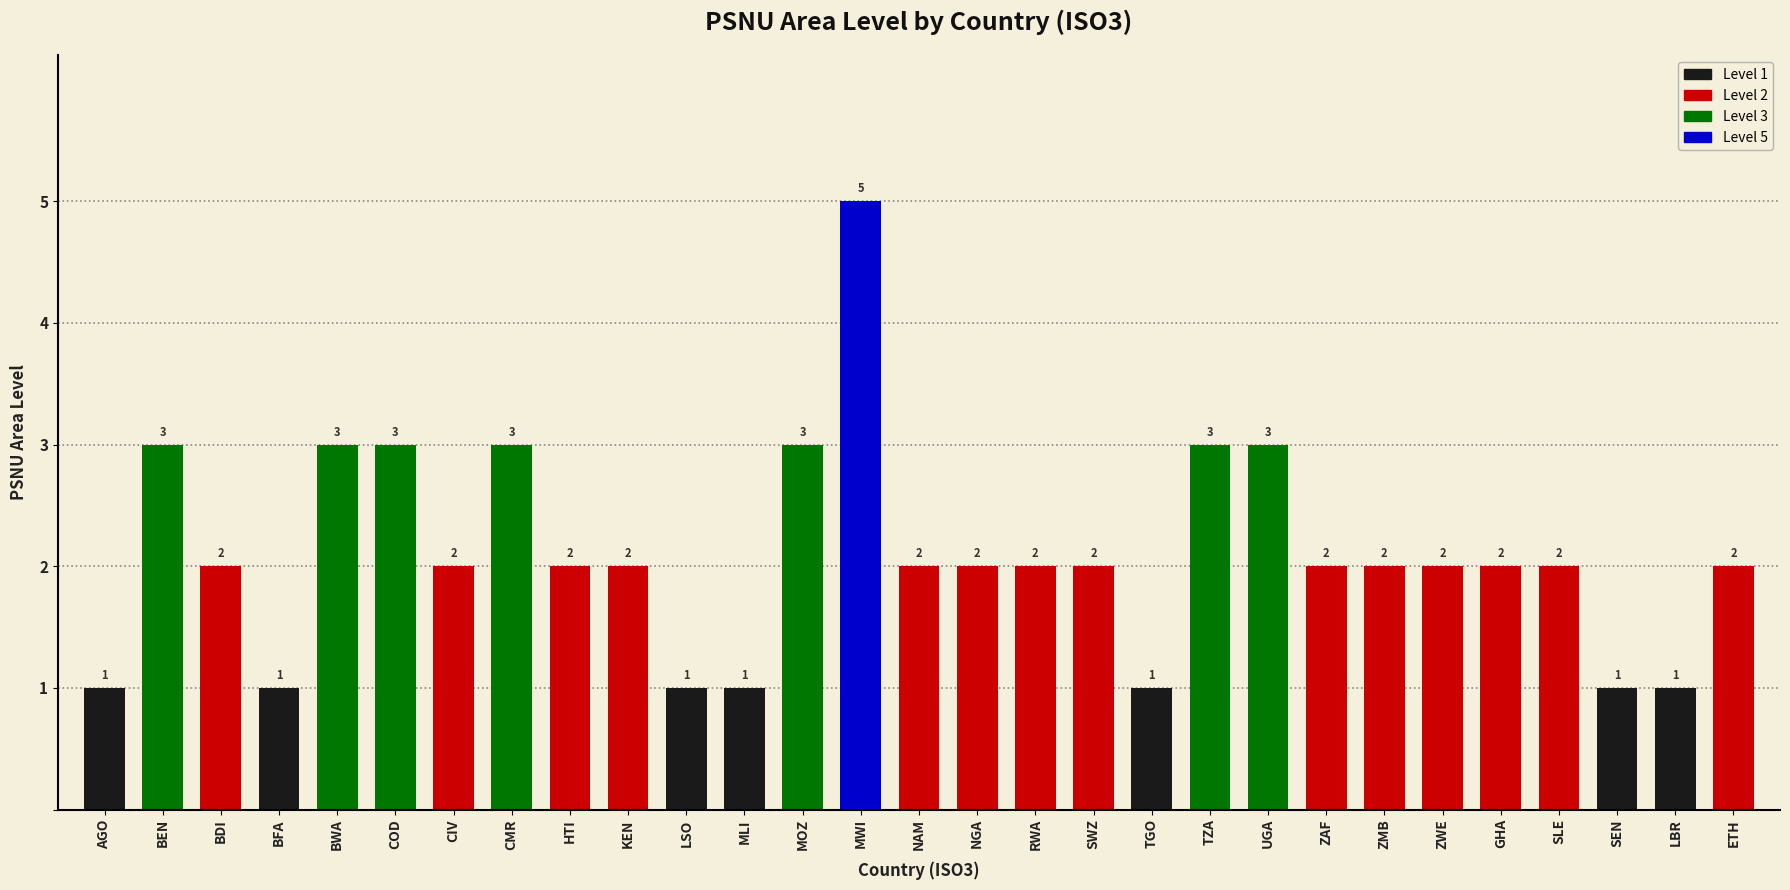

What is the difference between the second highest and second lowest values?

2